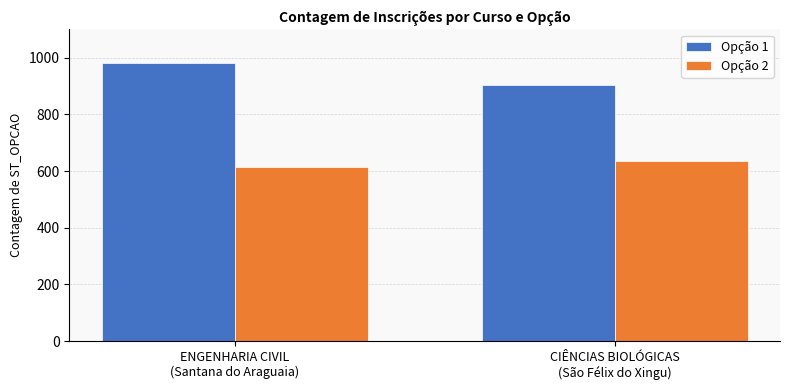

Which series has the largest total across all categories?

Opção 1